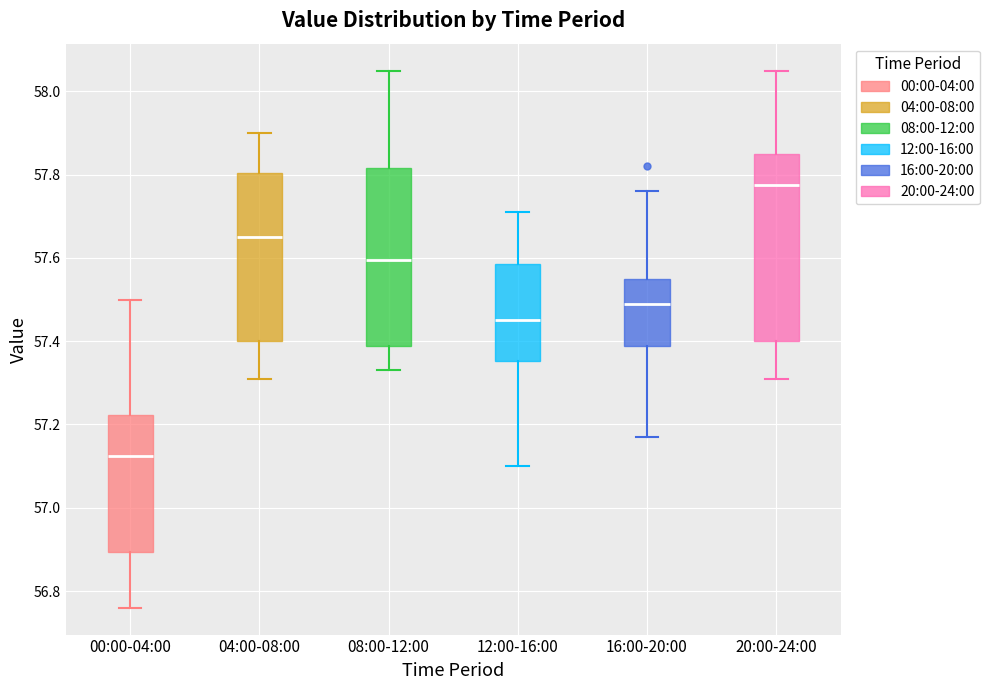

Where is the lower edge of the box for 16:00-20:00 on the y-axis? The values are not printed on the chart, so give them approximately, as read against the axis.

57.38